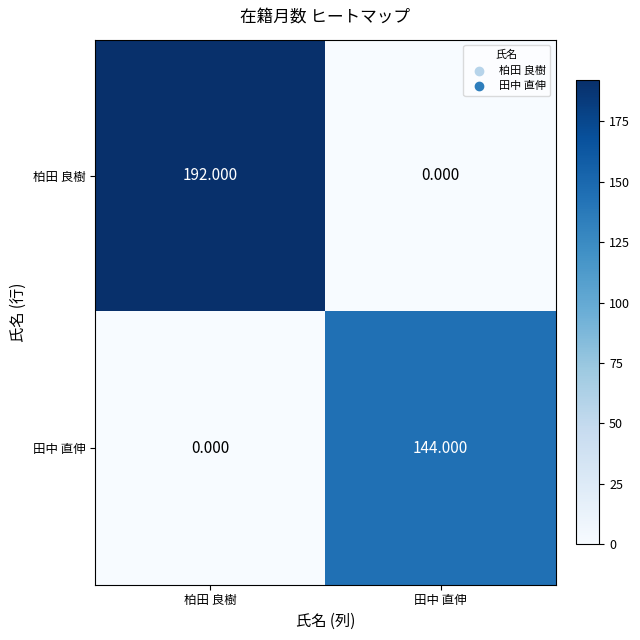

What is the difference between the highest and lowest values at 田中 直伸?

144